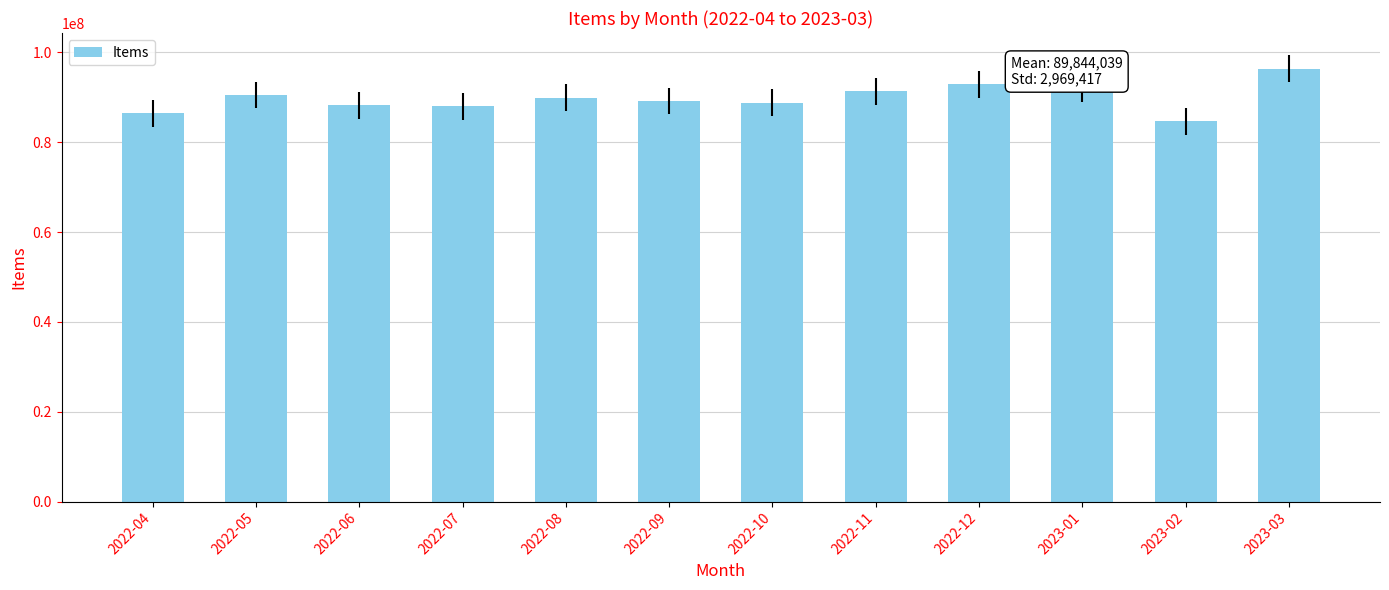

What is the change in value from 2022-05 to 2023-03?

+5876700